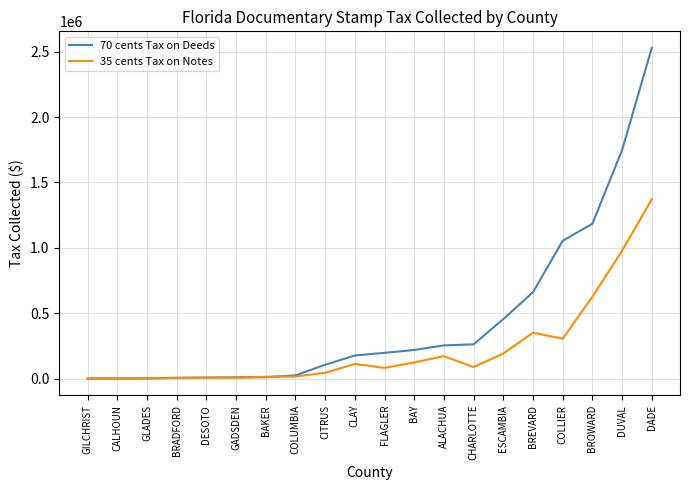

What is the total value across all series at BREVARD?

1013342.4